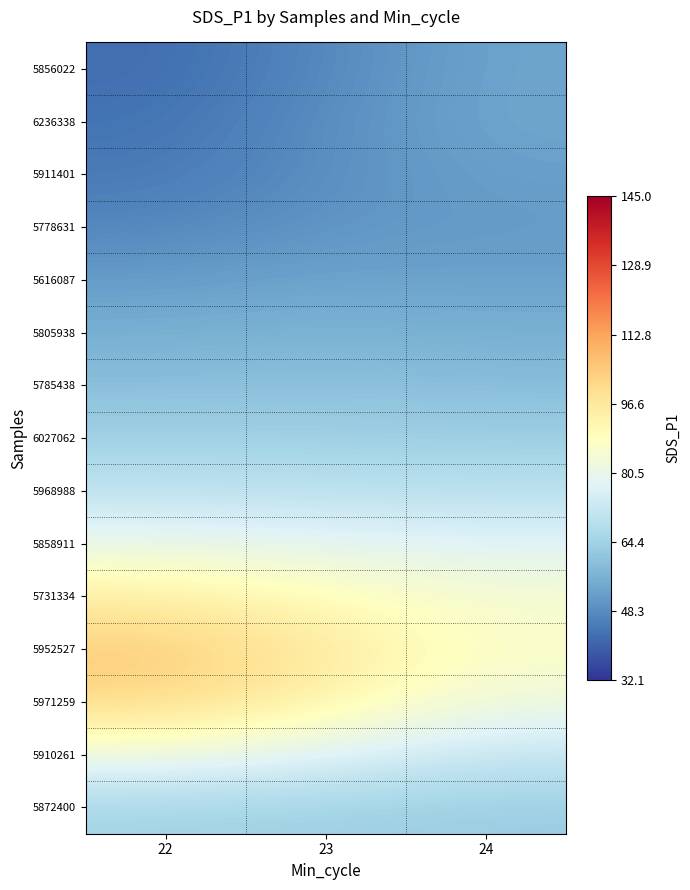

List the series in order of their peak value, lowest first.

5778631, 5911401, 5616087, 5856022, 6236338, 5805938, 5785438, 6027062, 5872400, 5968988, 5858911, 5910261, 5731334, 5971259, 5952527